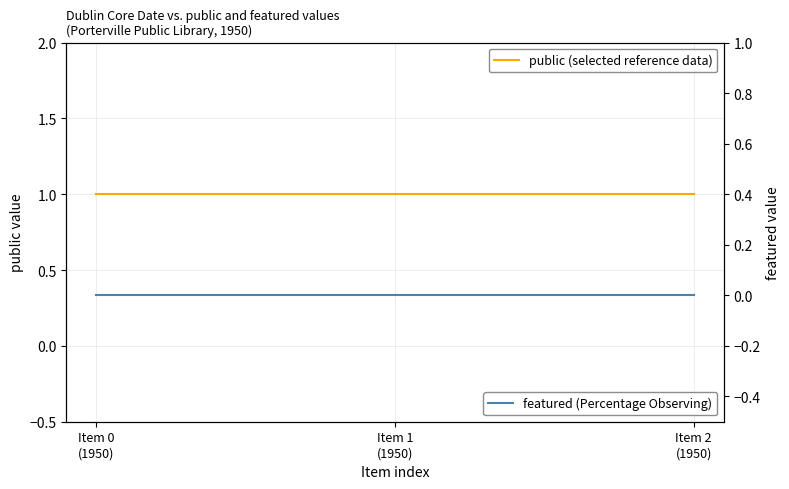

Count the number of categories in the chart.

3